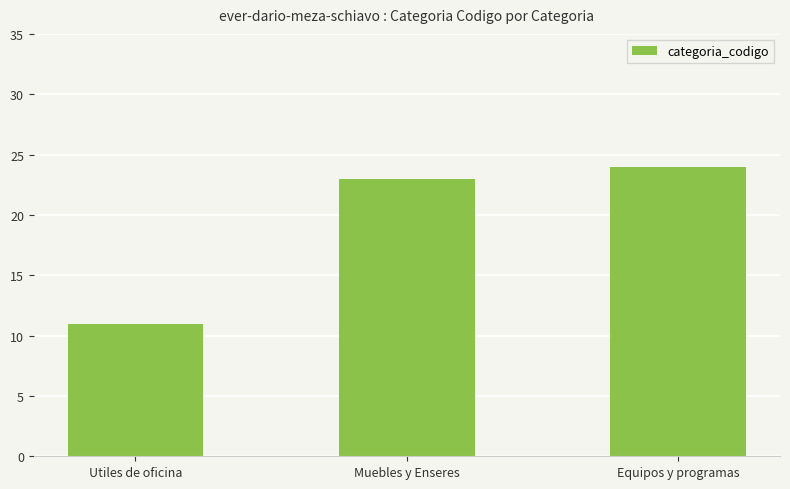

Does the chart contain any negative values?

No